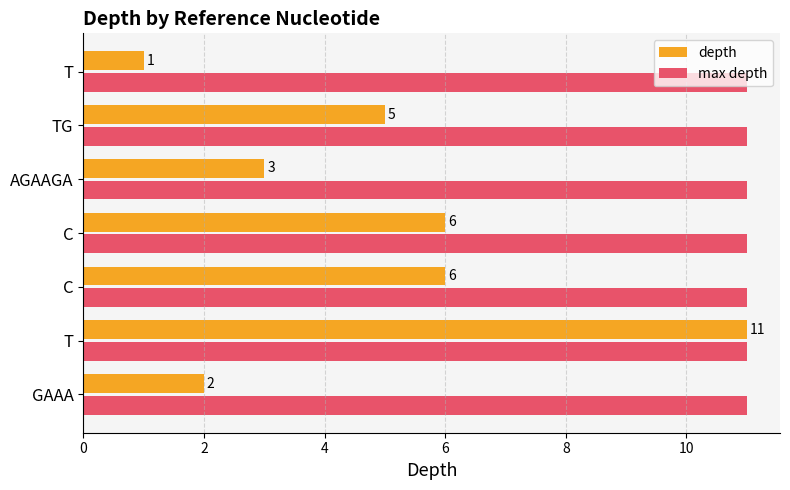

What is the lowest value of the depth series?

1